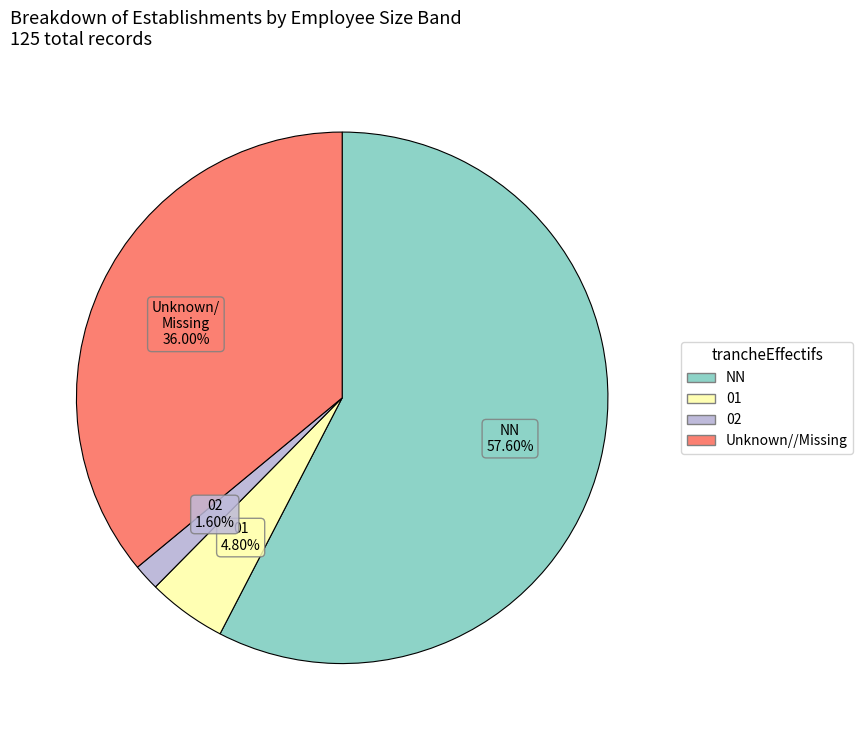

How many slices are in this pie chart?

4